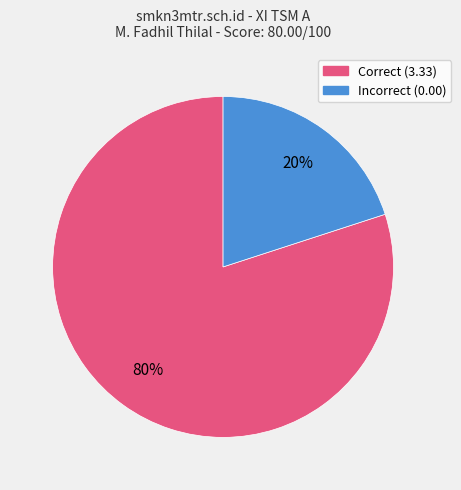

Is there a majority slice in this chart?

Yes